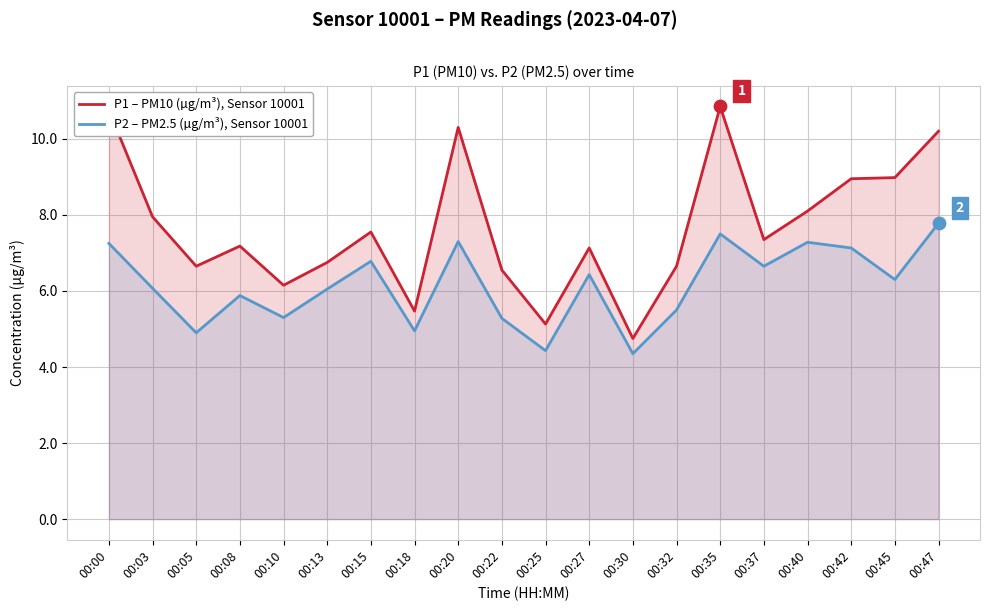

At how many categories does at least one series exceed 9?

4